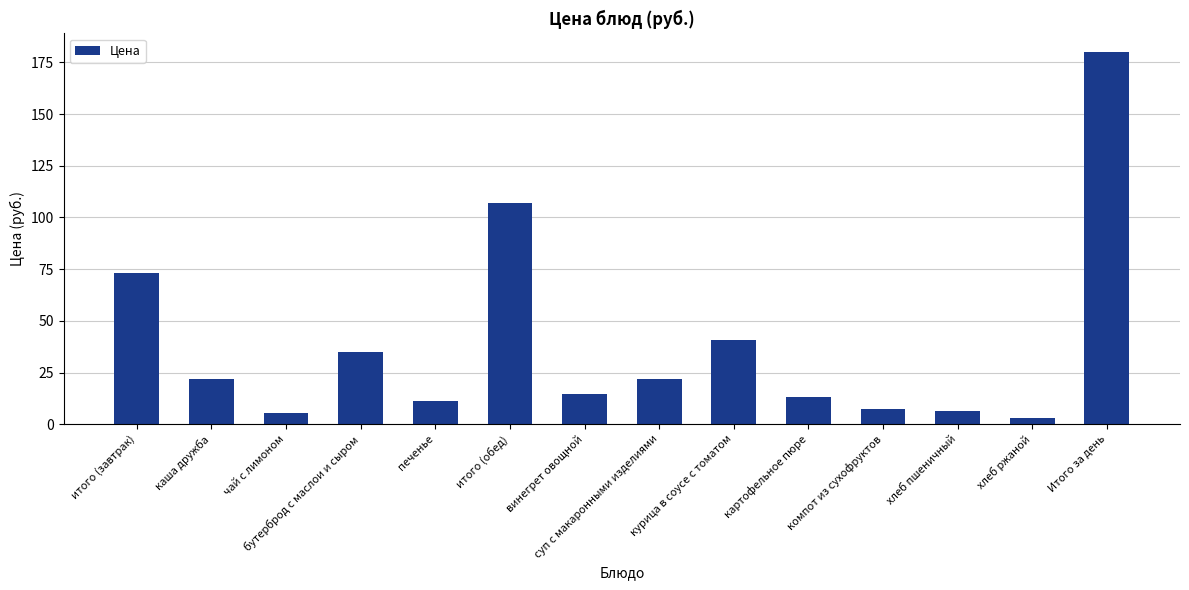

What position from the right is итого (обед)?

9